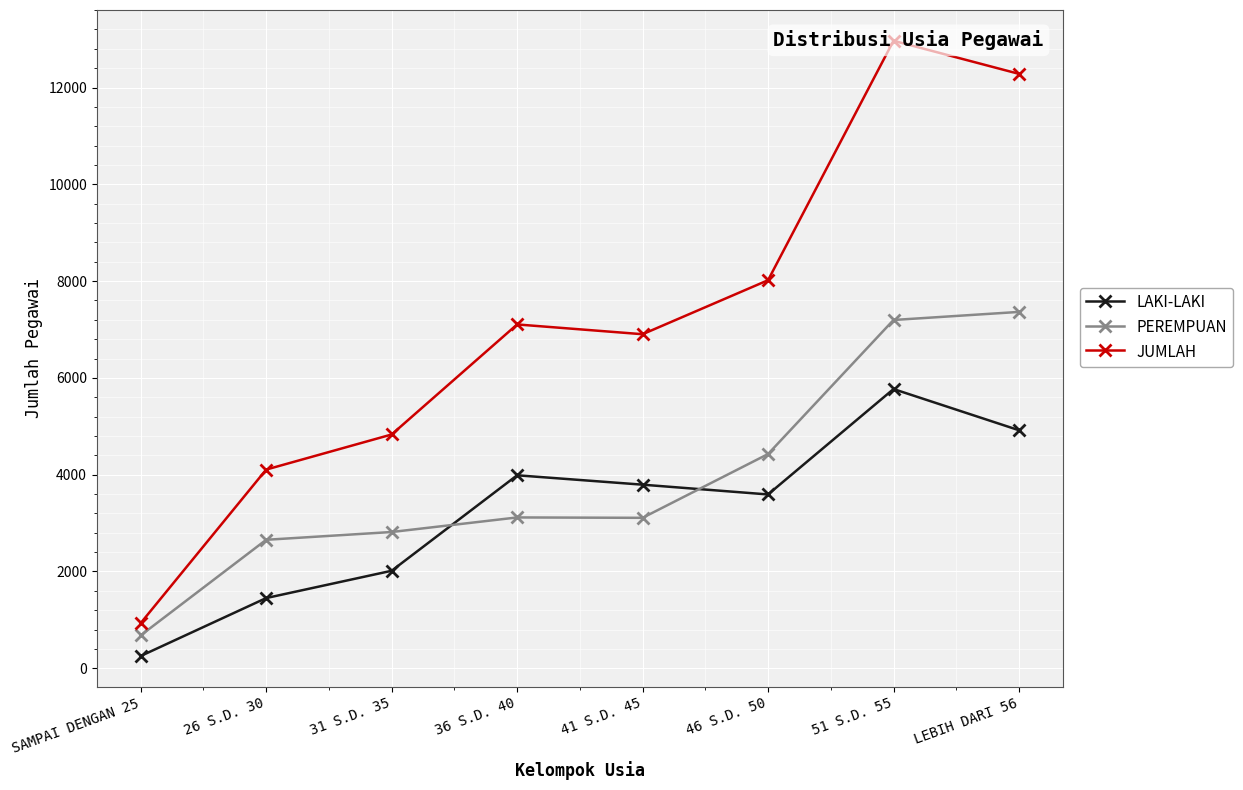

Count the LAKI-LAKI values in the range 2015 to 4919.

5